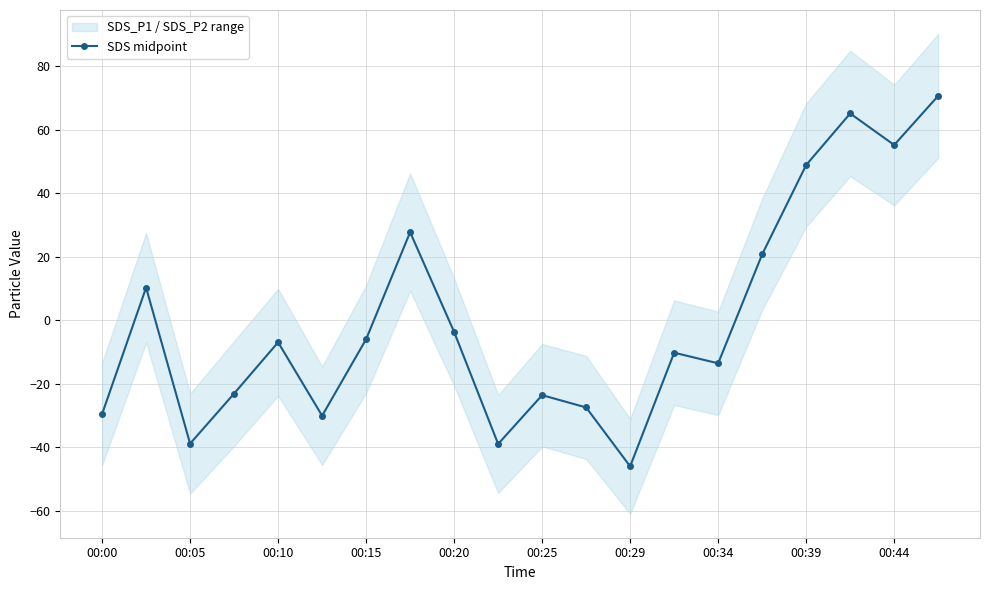

In SDS midpoint, how many points are lower than both neighbors (excluding endpoints)?

6